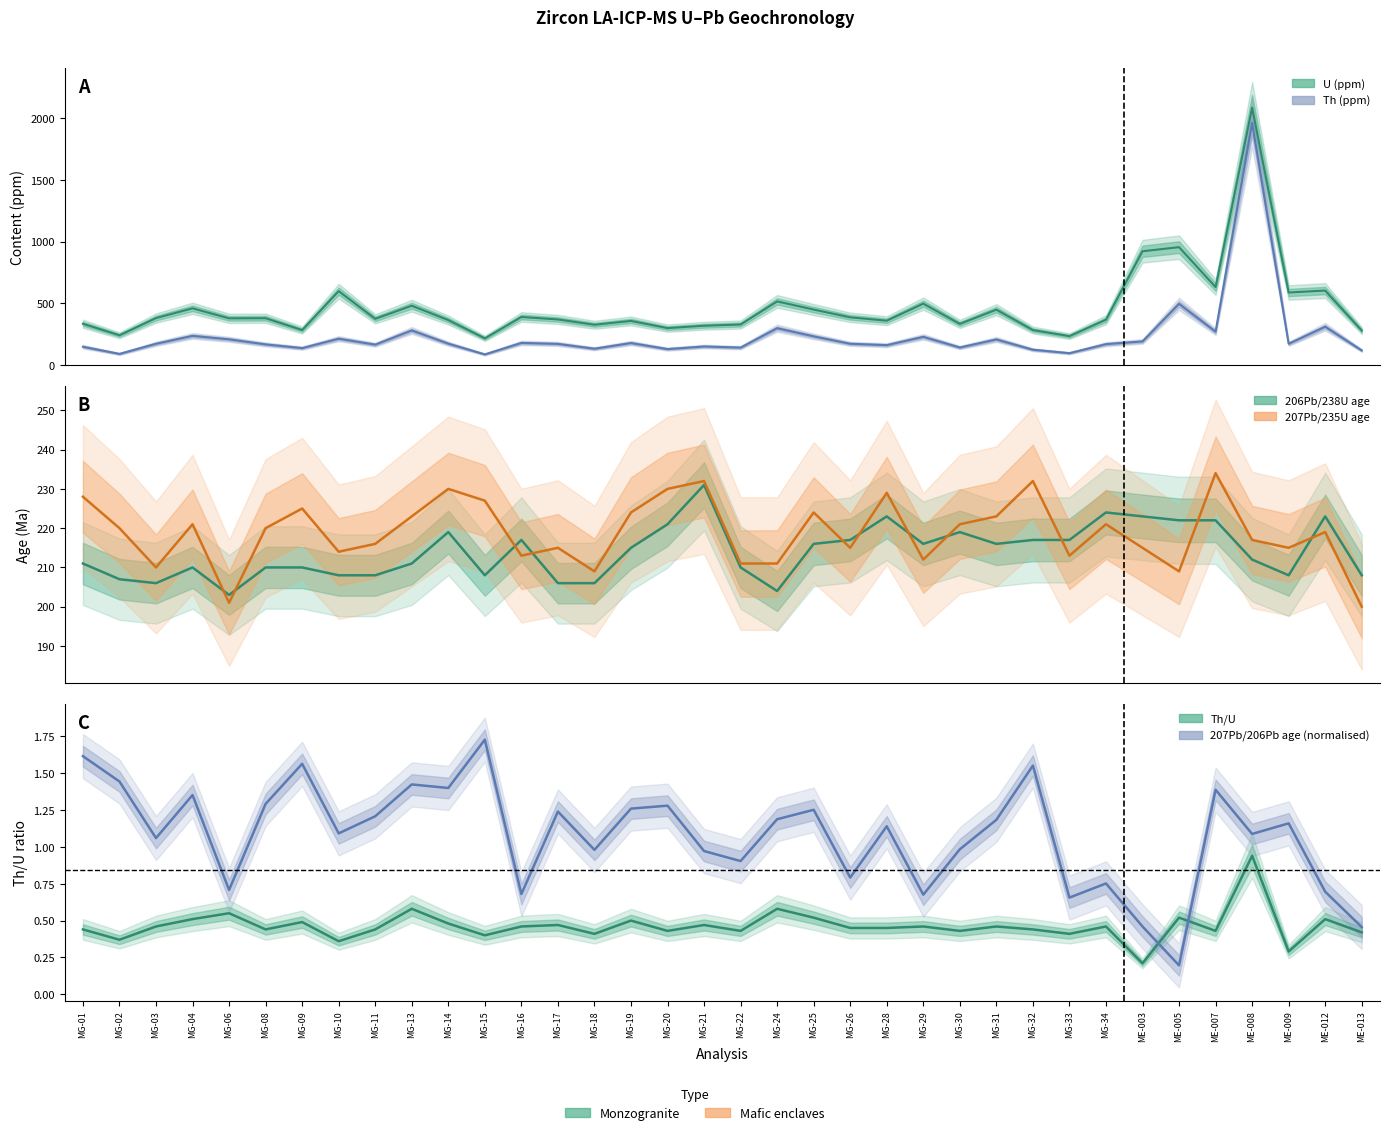

Which category has the lowest value in the Th (ppm) series?

MG-15